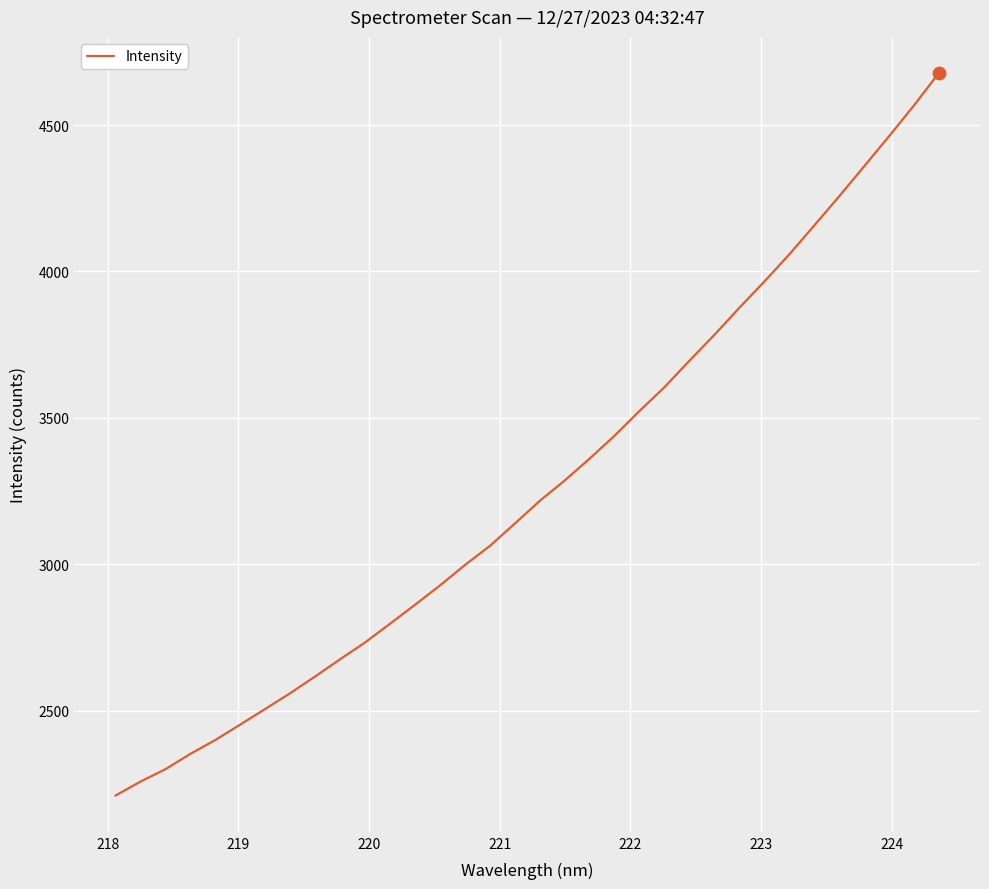

What is the difference between the maximum and minimum values?

2468.8